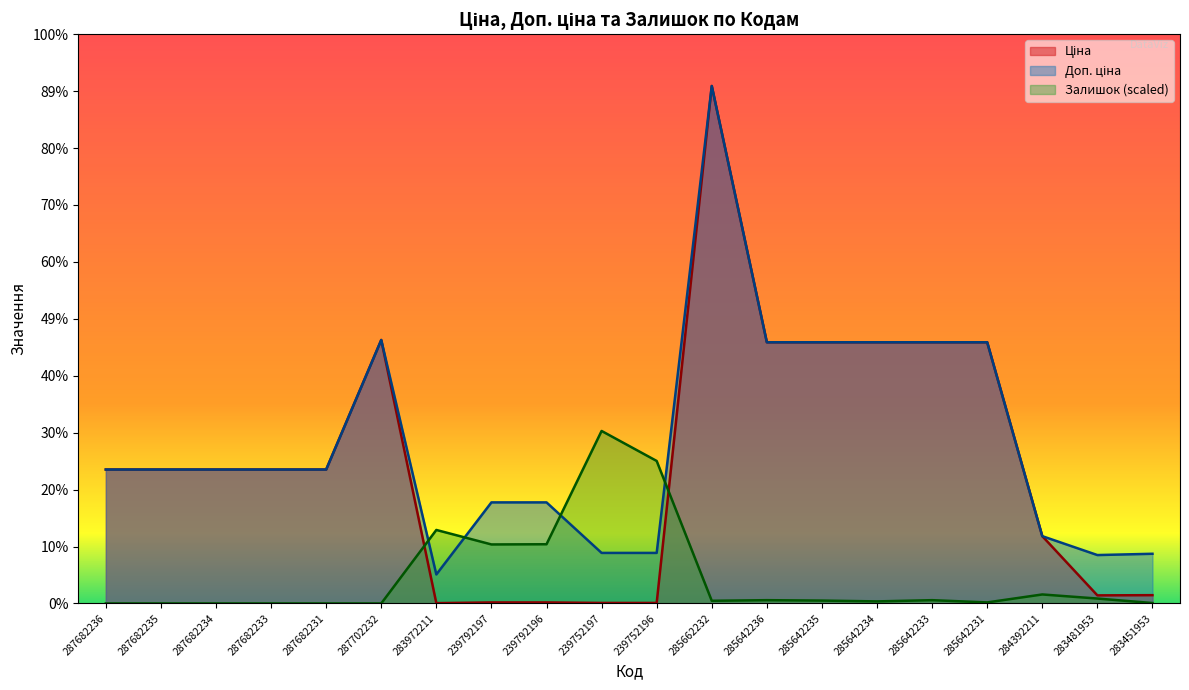

At which label is Доп. ціна closest to 30231?

287702232